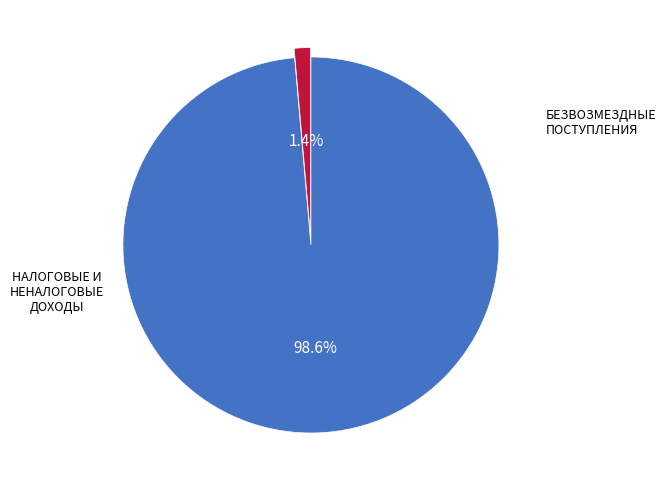

Is there any slice that represents more than half of the pie?

Yes